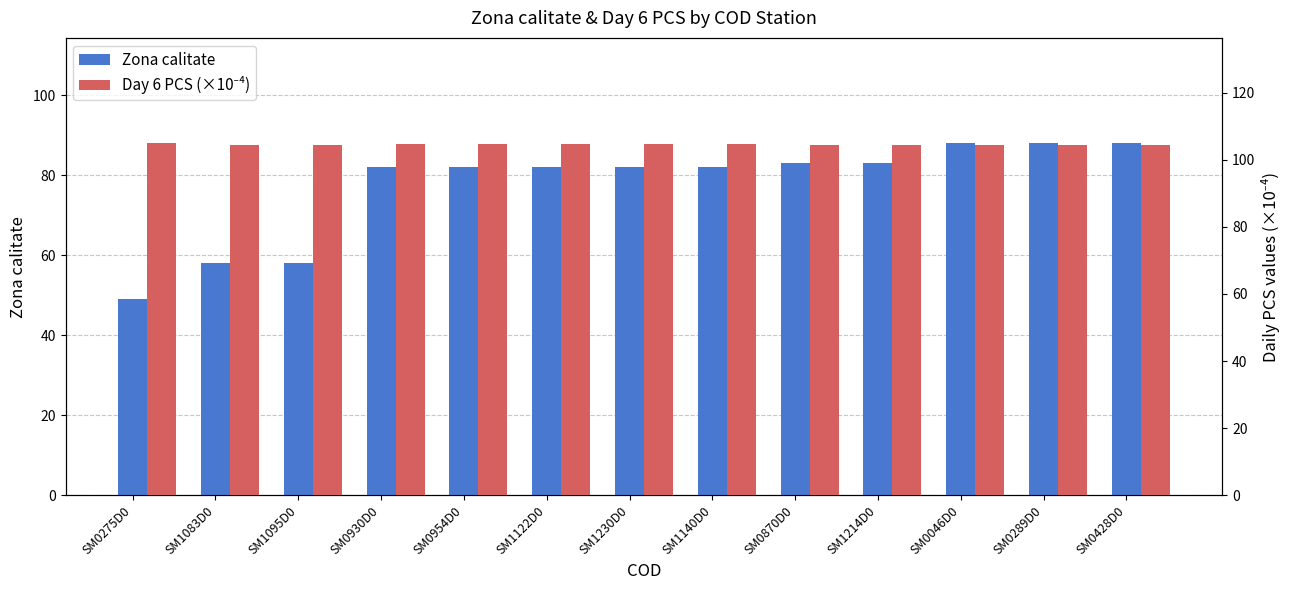

What is the average value of the Day 6 PCS (×10⁻⁴) series?

104.6